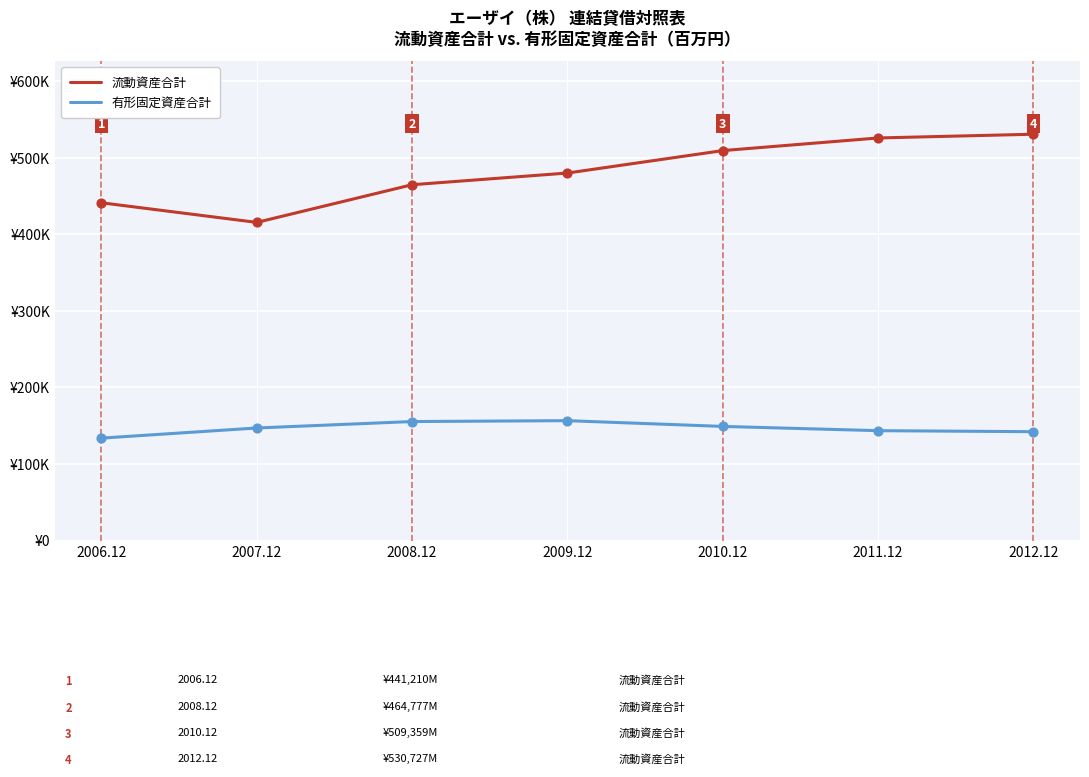

What are all the series names shown in the legend?

流動資産合計, 有形固定資産合計